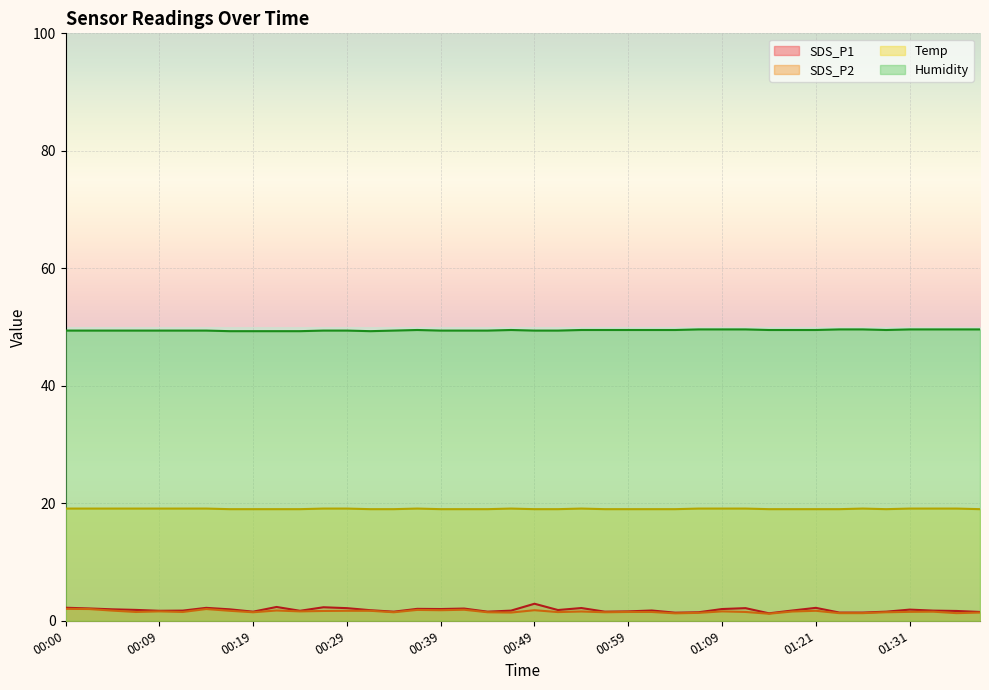

True or false: SDS_P2 and Temp cross at least once.

False